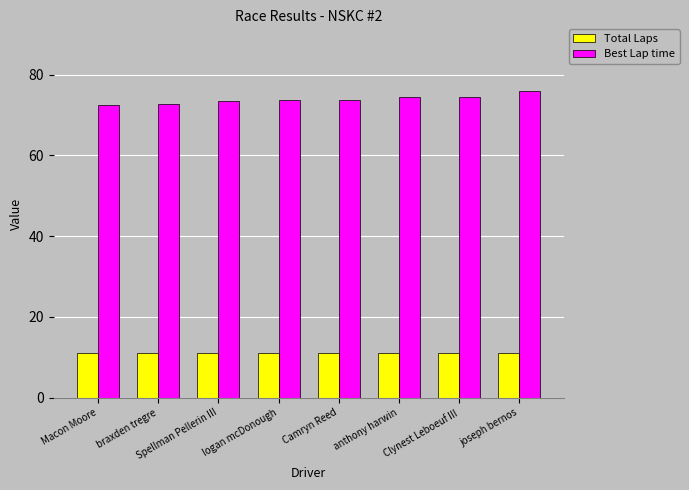

Does the chart contain stacked bars?

No